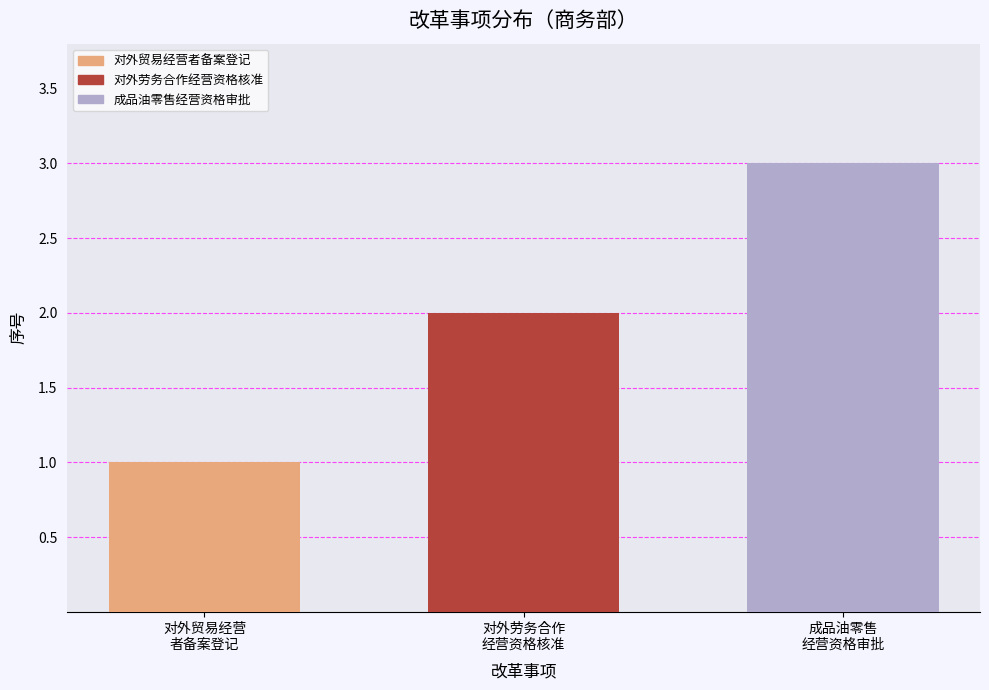

What is the maximum value shown in the chart?

3